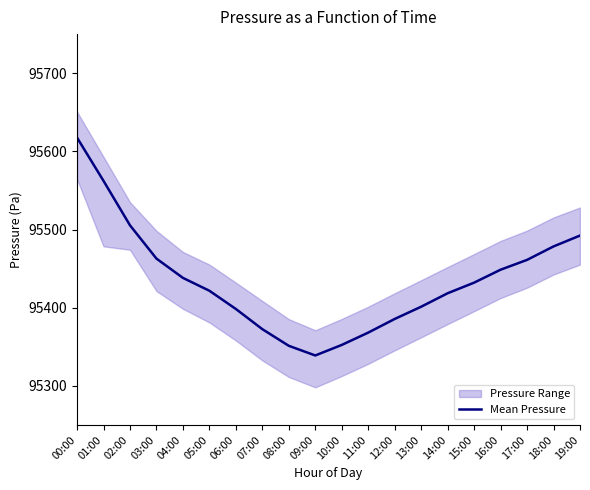

Reading left to right, extract all data points from this chart.

00:00=95617.6	01:00=95562.3	02:00=95505.5	03:00=95462.9	04:00=95438.2	05:00=95421.8	06:00=95398.4	07:00=95372.6	08:00=95351.3	09:00=95339.0	10:00=95352.4	11:00=95368.2	12:00=95385.7	13:00=95401.3	14:00=95418.6	15:00=95432.1	16:00=95448.7	17:00=95461.2	18:00=95478.4	19:00=95492.3